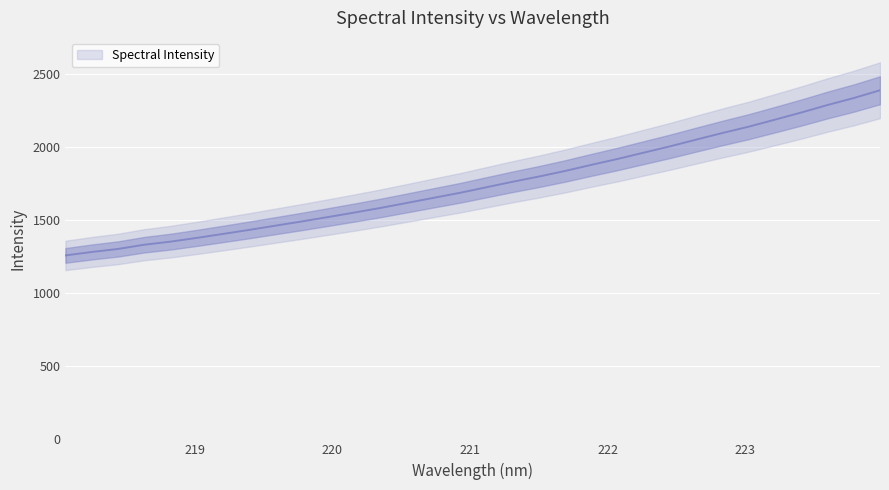

How many series are shown in this chart?

1